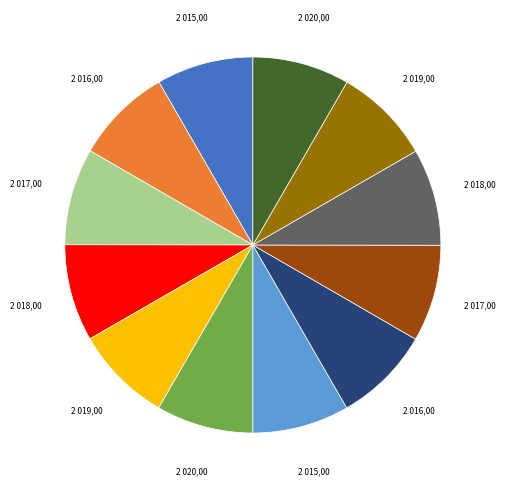

Is there a majority slice in this chart?

No